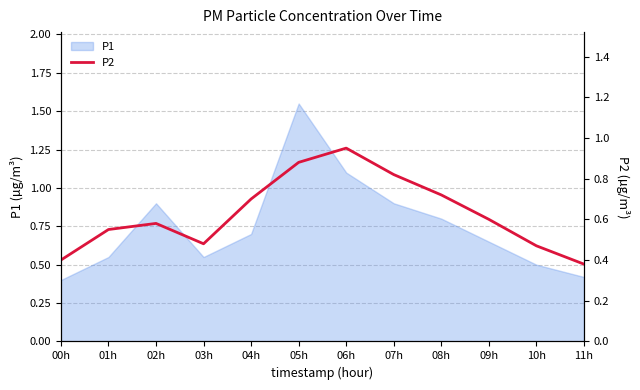

What is the label of the 2nd point from the right?

10h